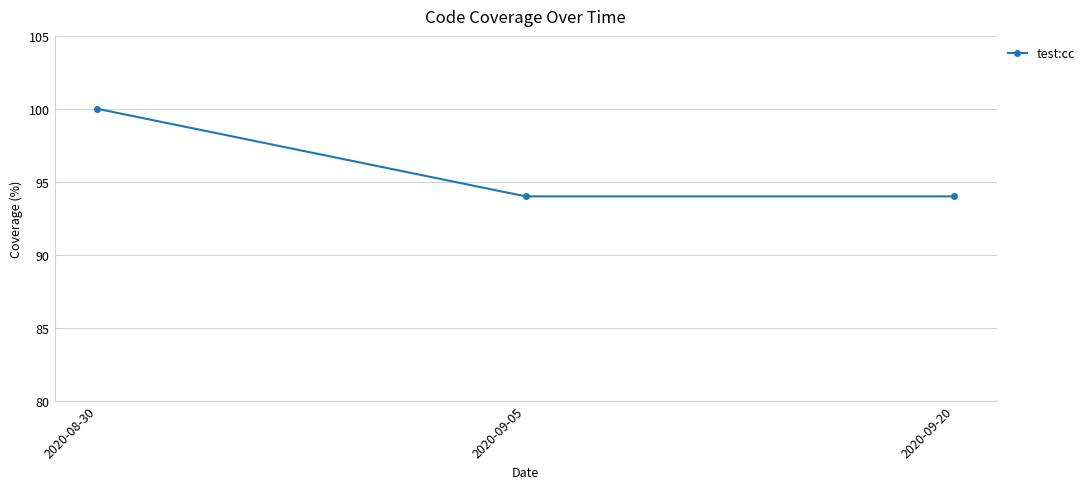

What is the average value?

96